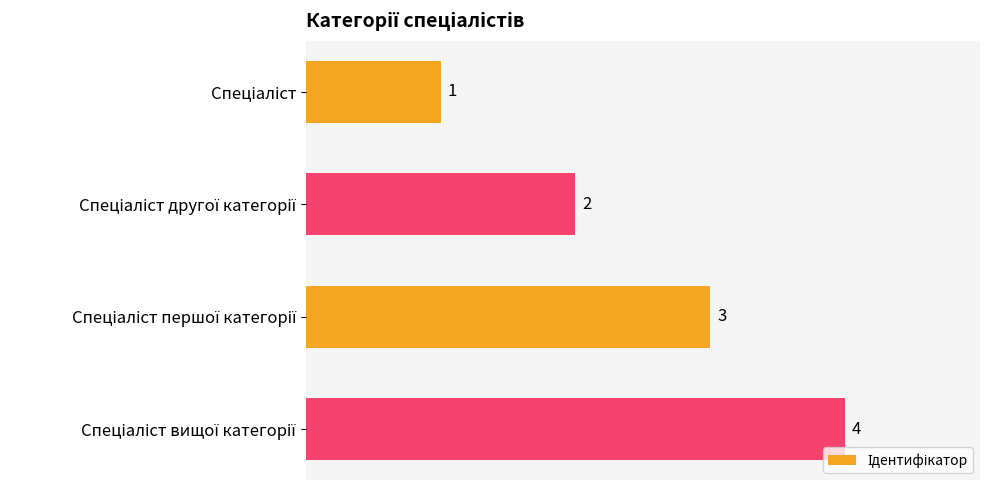

What is the difference between the maximum and minimum values?

3